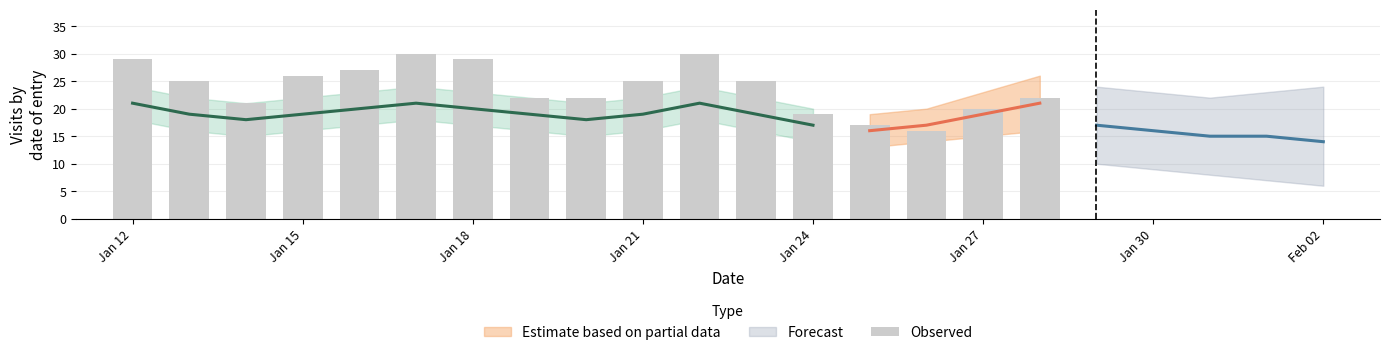

Is it true that the value at 11 is 7?

False